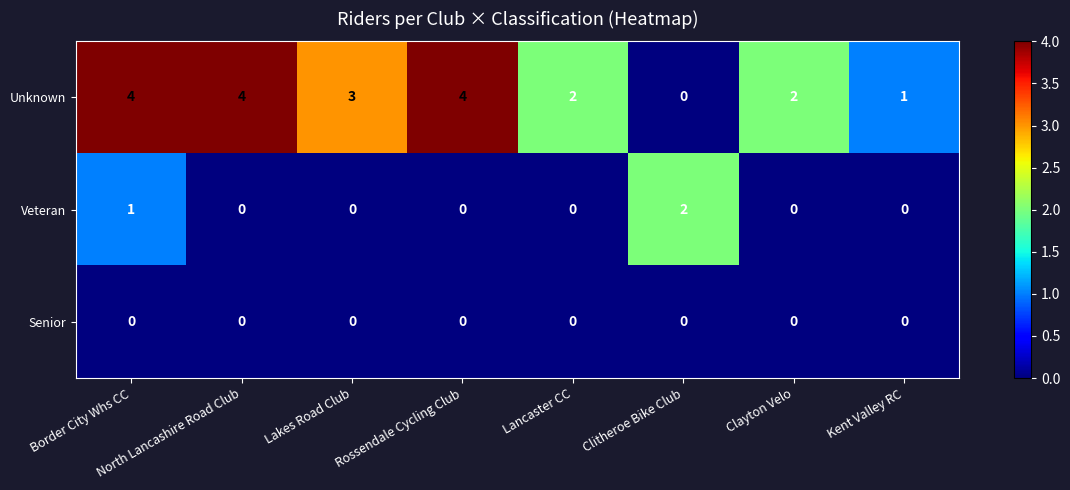

At which category is the sum across all series the highest?

Border City Whs CC